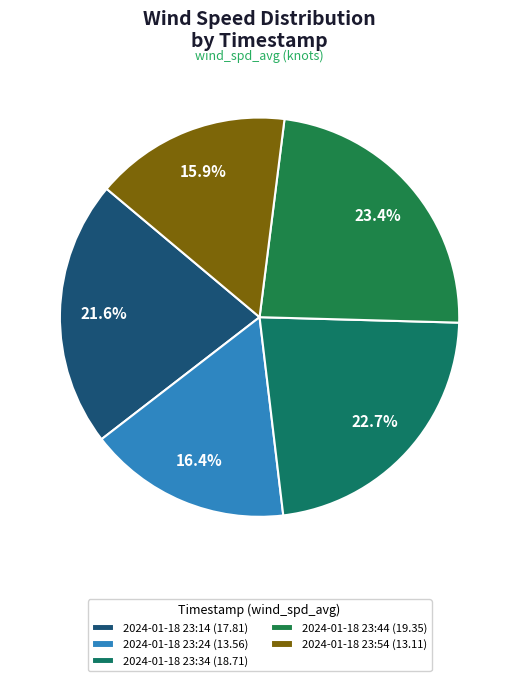

Does 2024-01-18 23:54 account for over 50% of the chart?

No